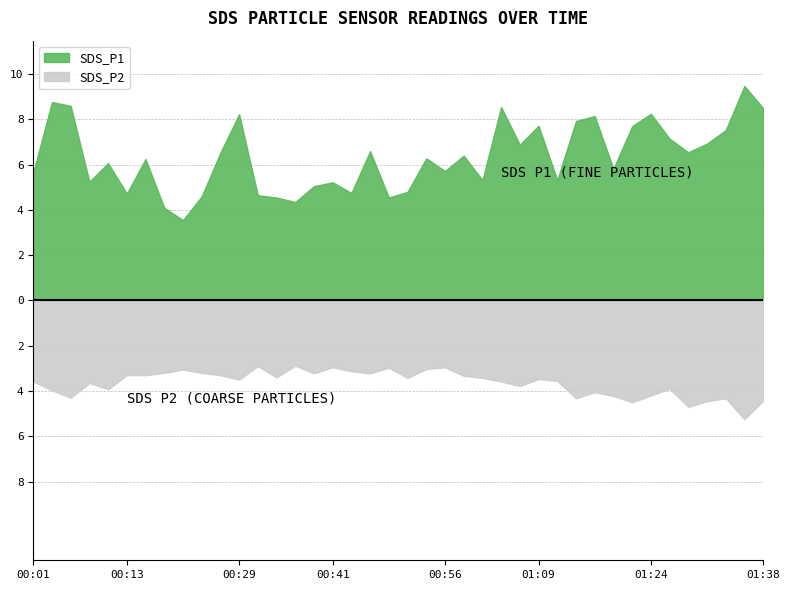

List the labels in order of SDS_P1 value, largest first.

01:36, 00:03, 00:06, 01:04, 01:38, 01:24, 00:29, 01:16, 01:14, 01:09, 01:21, 01:34, 01:26, 01:31, 01:06, 00:46, 01:29, 00:26, 00:59, 00:54, 00:16, 00:11, 01:19, 00:56, 00:01, 01:01, 01:11, 00:08, 00:41, 00:38, 00:51, 00:44, 00:13, 00:31, 00:24, 00:33, 00:49, 00:36, 00:19, 00:21